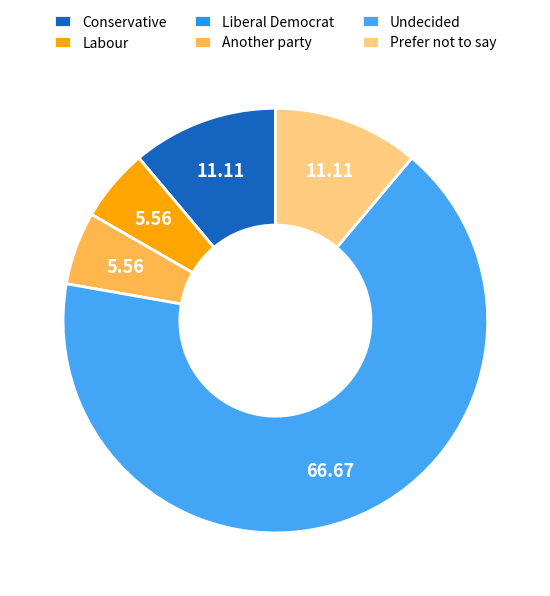

What is the majority slice?

Undecided